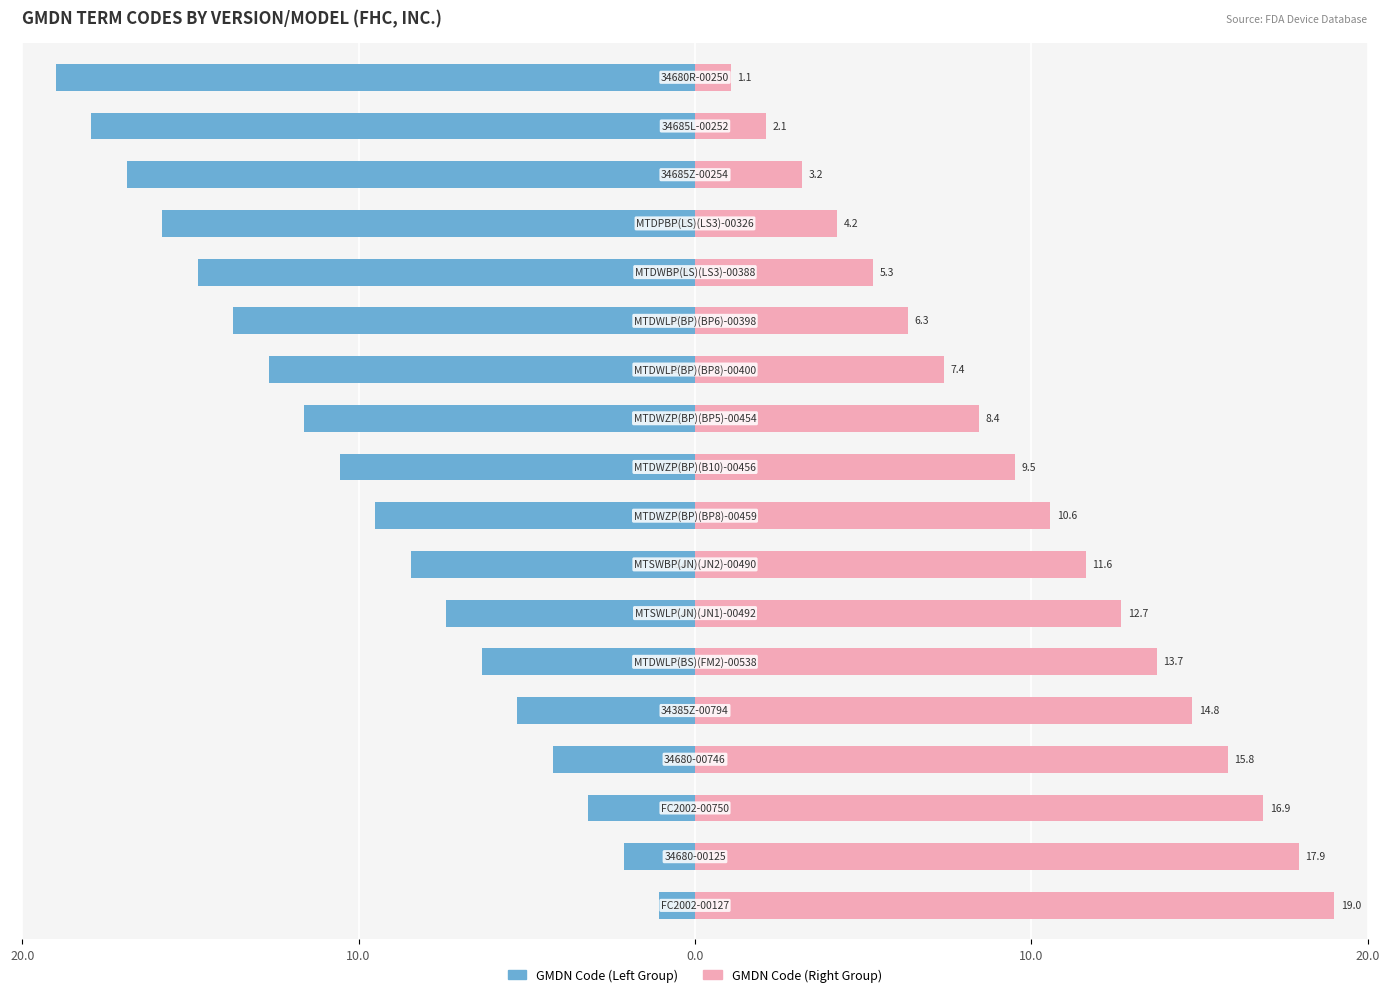

At how many categories does at least one series exceed 18?

1